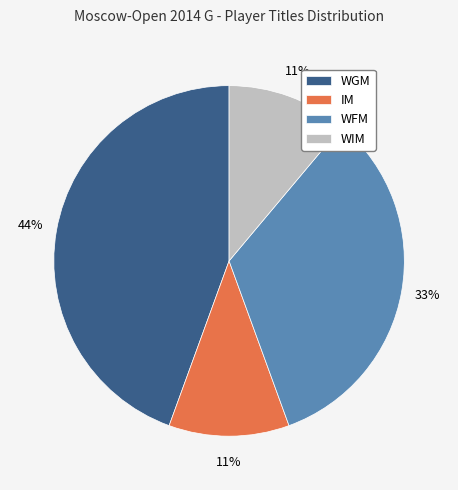

What percentage is the WGM slice, to the nearest percent?

44%